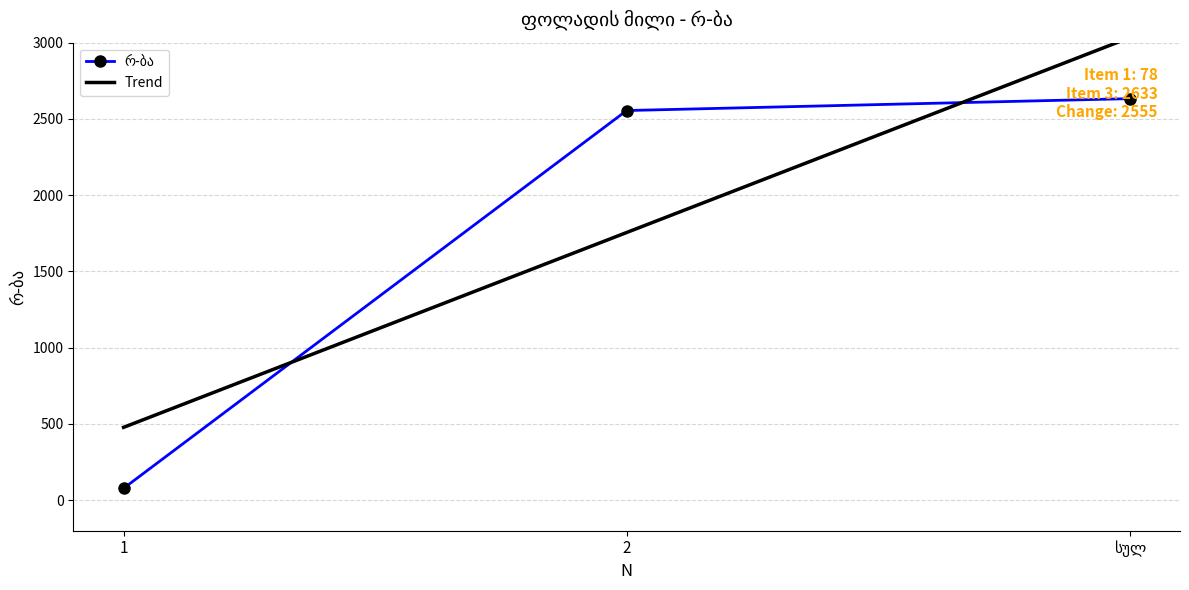

List the labels in order of value, smallest first.

1, 2, სულ